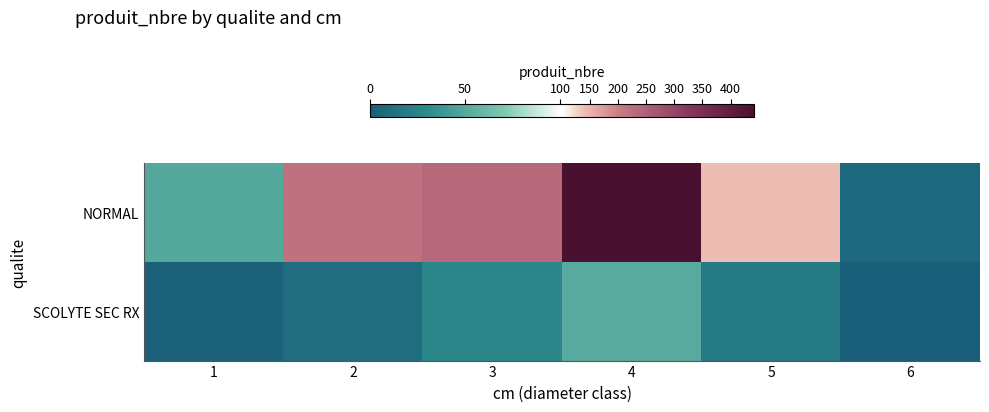

Reading left to right, list all the values displayed in this chart.

NORMAL: 1=50	2=219	3=239	4=442	5=143	6=7
SCOLYTE SEC RX: 1=2	2=11	3=27	4=52	5=19	6=0